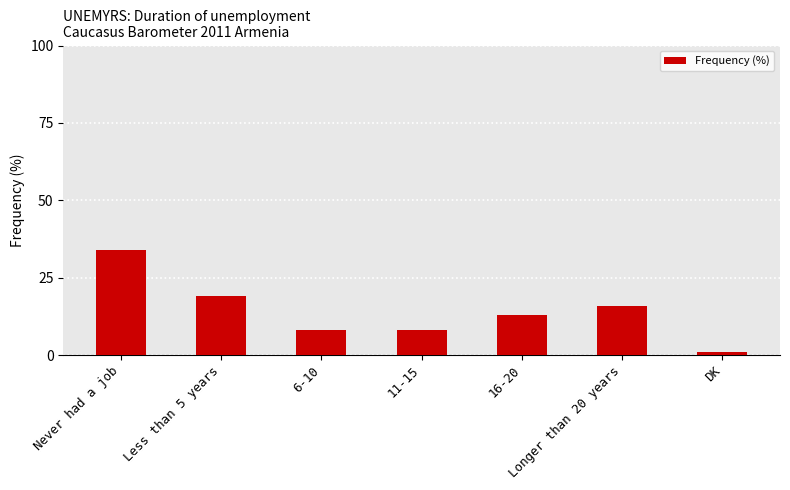

What is the sum of the values at 6-10 and 16-20?

21